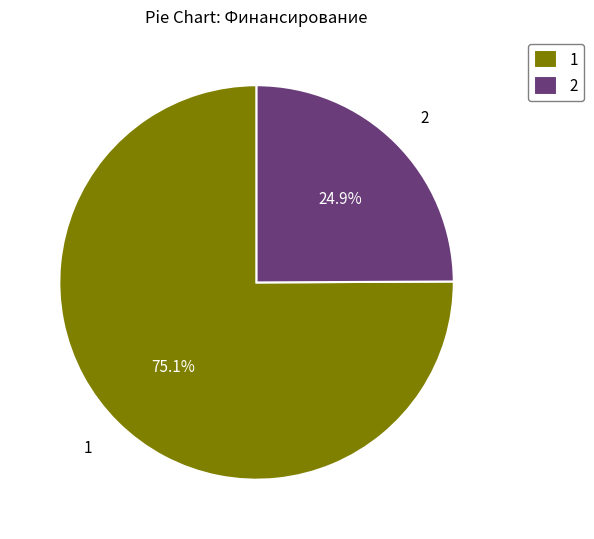

Is the sum of 2 and 1 greater than half?

Yes